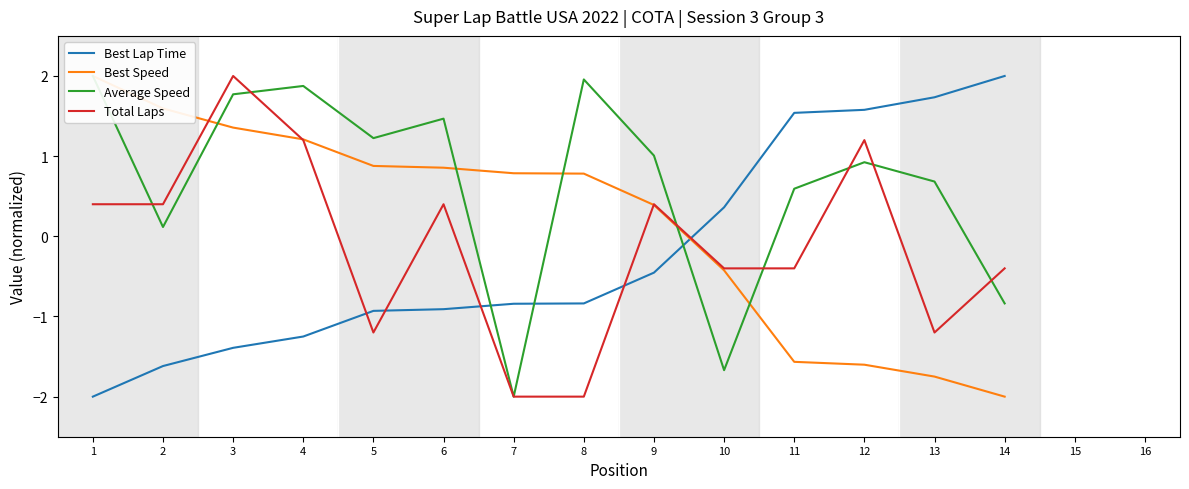

Rank the series by their maximum value, from lowest to highest.

Best Lap Time, Best Speed, Average Speed, Total Laps